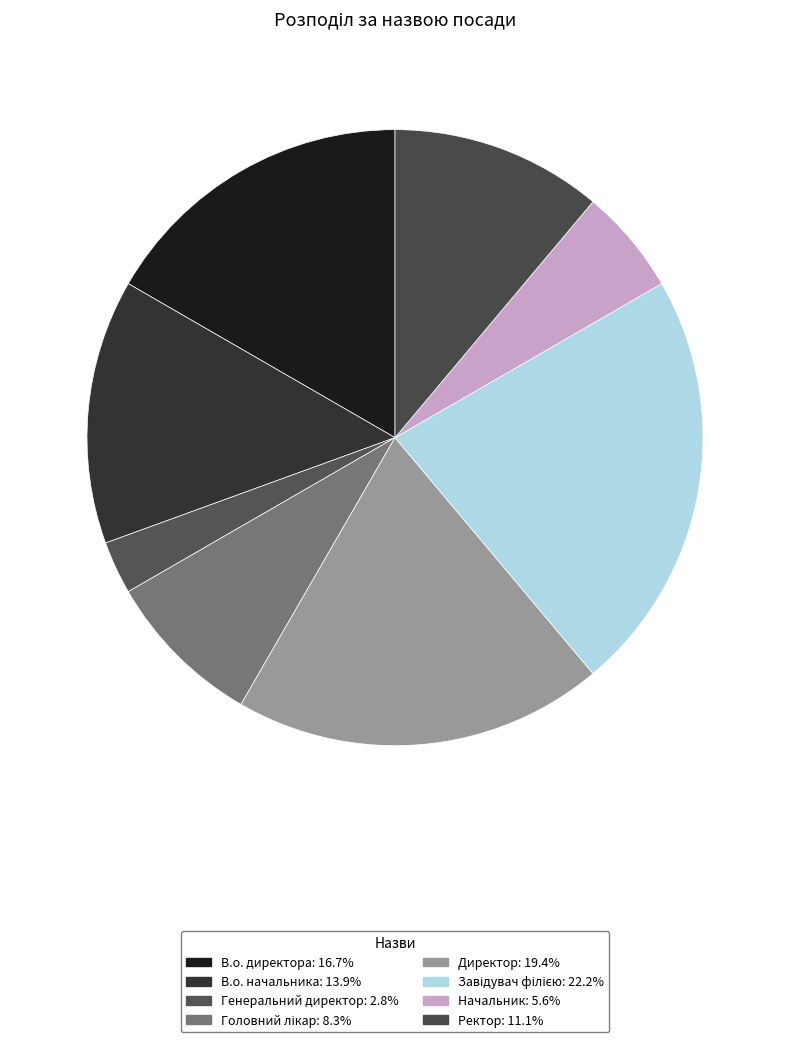

Count the number of slices in the pie.

8